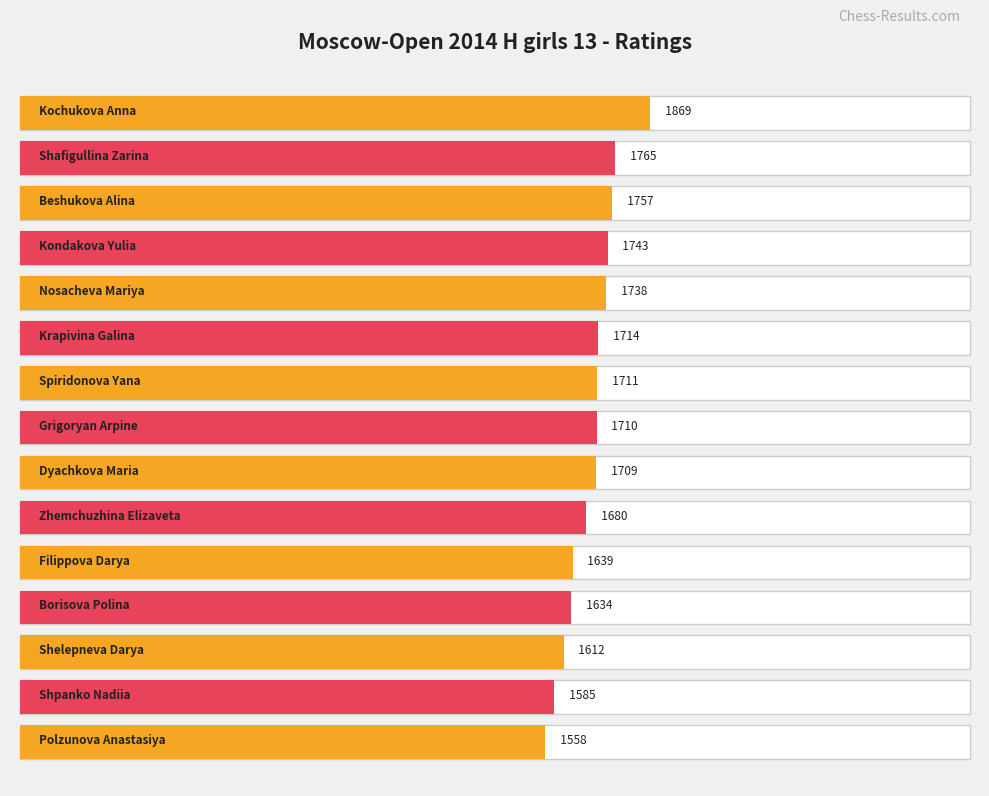

Reading left to right, what are all the values shown in this chart?

Kochukova Anna=1869	Shafigullina Zarina=1765	Beshukova Alina=1757	Kondakova Yulia=1743	Nosacheva Mariya=1738	Krapivina Galina=1714	Spiridonova Yana=1711	Grigoryan Arpine=1710	Dyachkova Maria=1709	Zhemchuzhina Elizaveta=1680	Filippova Darya=1639	Borisova Polina=1634	Shelepneva Darya=1612	Shpanko Nadiia=1585	Polzunova Anastasiya=1558